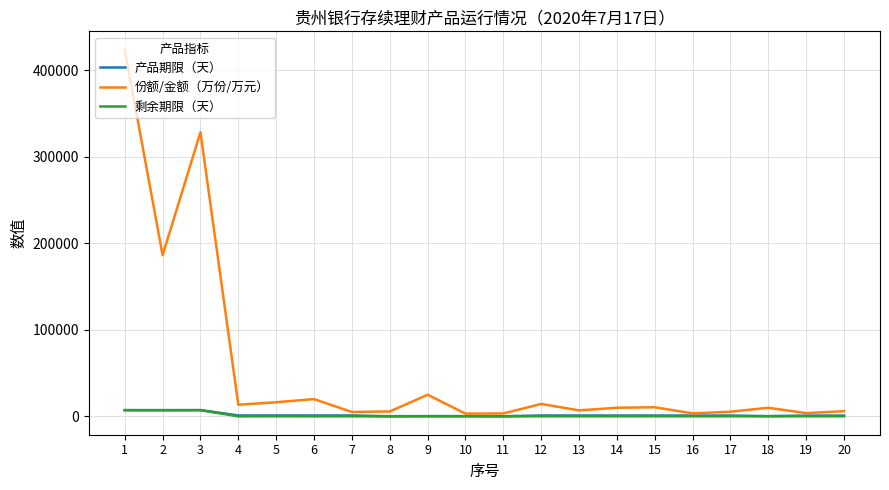

Which series has the widest spread of values?

份额/金额（万份/万元）